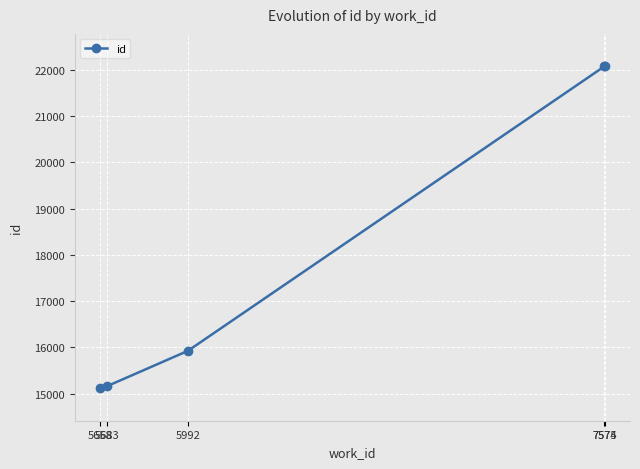

What is the difference between the values at 5992 and 7575?

6150